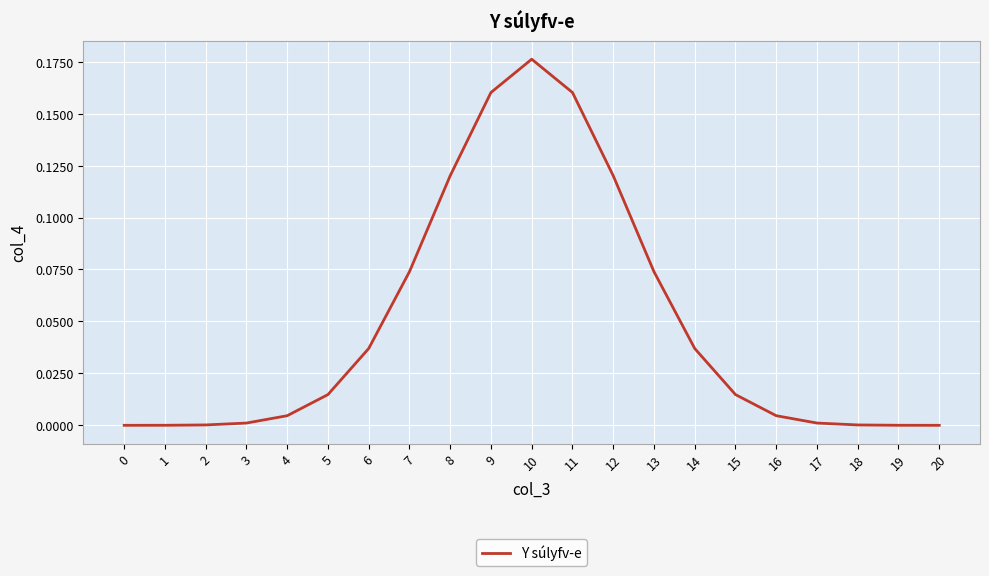

True or false: the data shows 0.0 at 19.

True